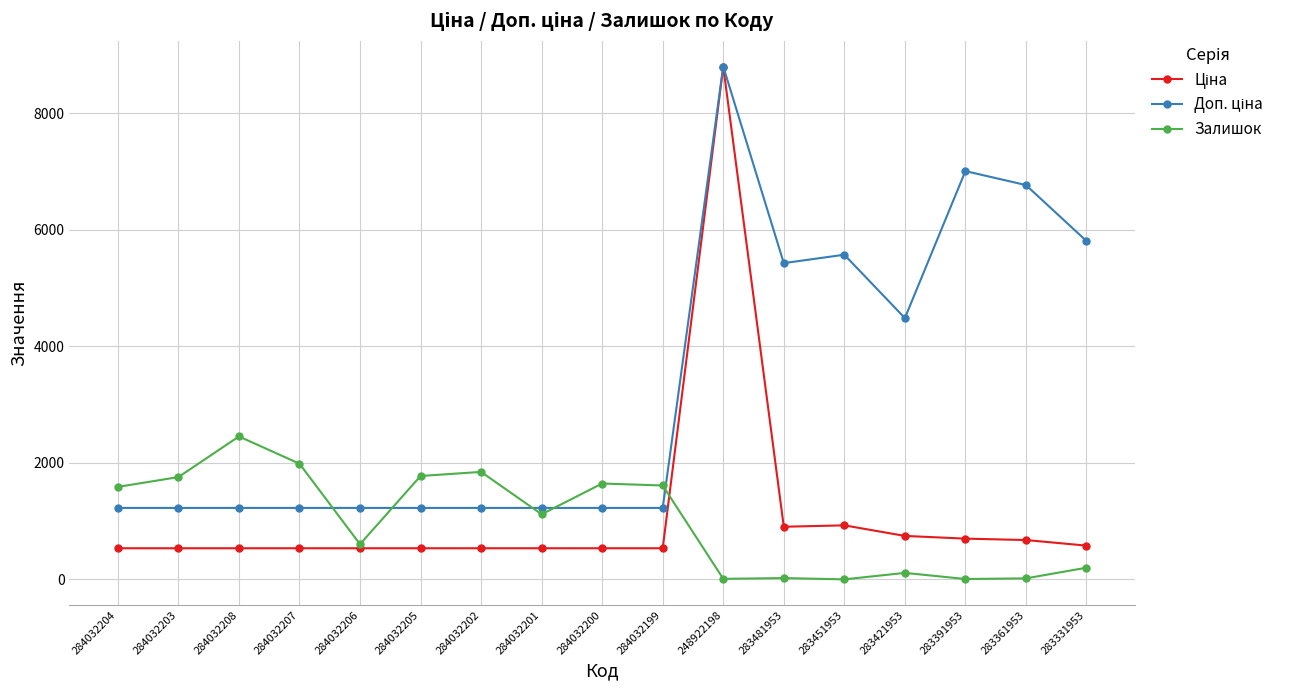

True or false: Залишок has a value of 8.0 at 283391953.

True